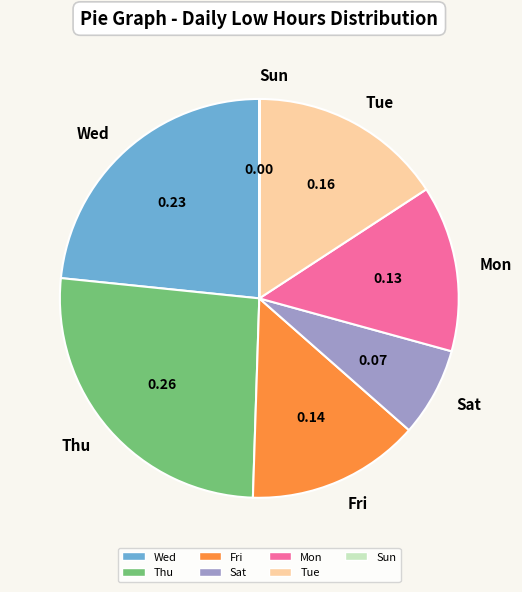

Is there any slice that represents more than half of the pie?

No